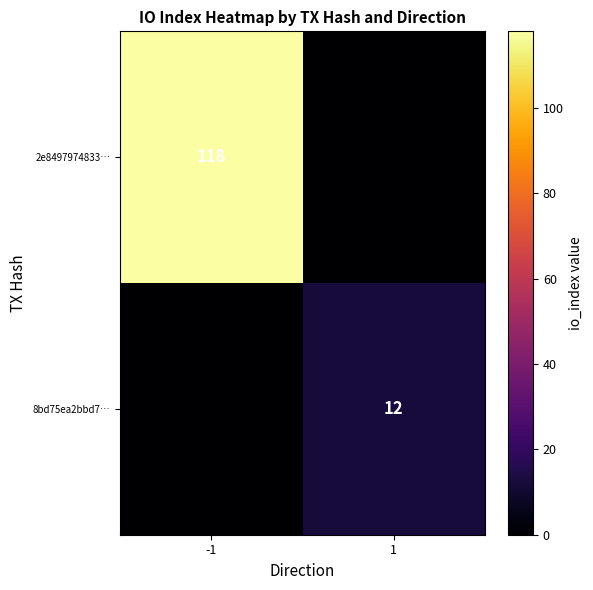

How many data points does each series have?

2